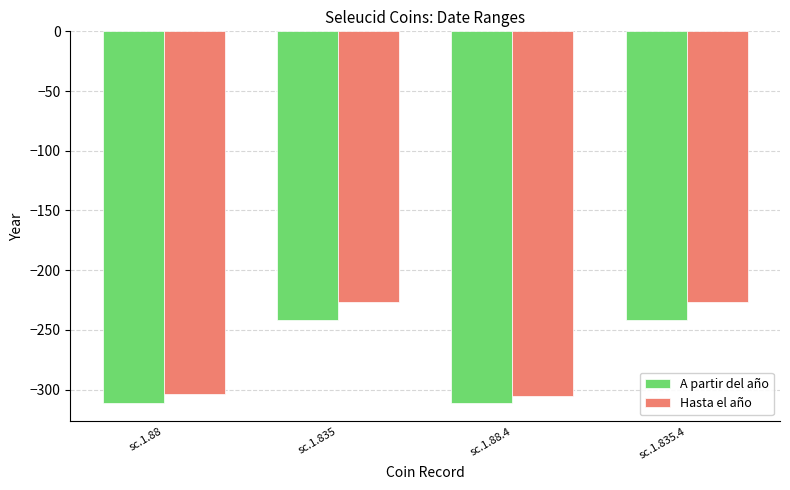

True or false: Hasta el año has a value of -305 at sc.1.88.4.

True